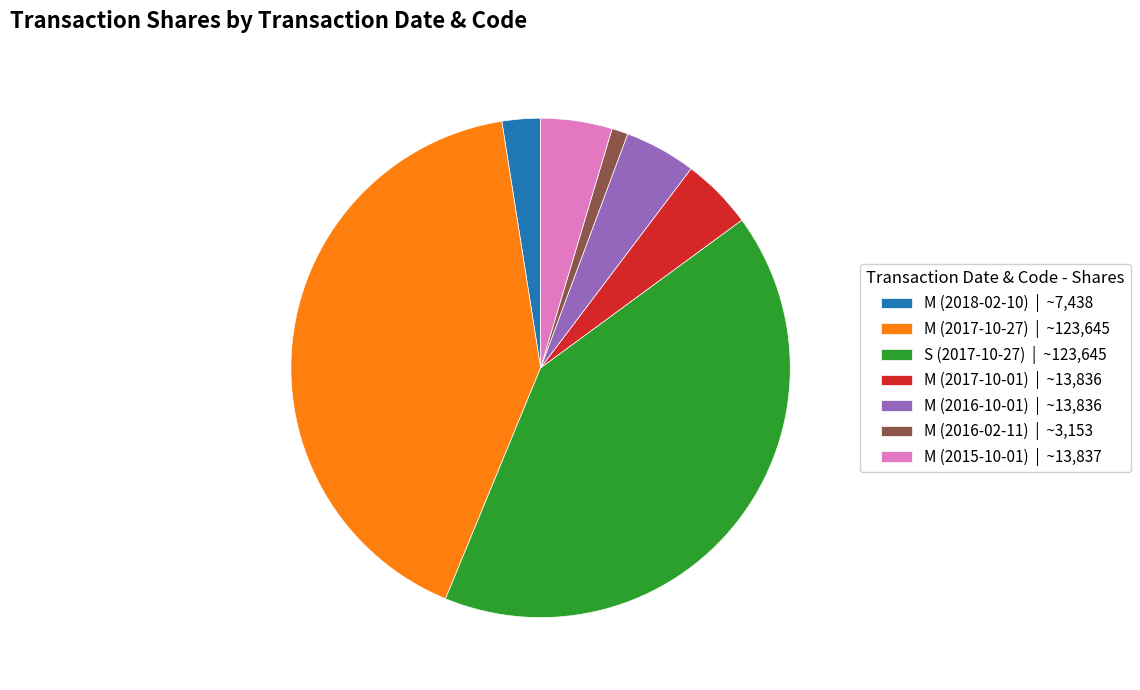

Between M (2017-10-27) | ~123,645 and M (2015-10-01) | ~13,837, which is larger?

M (2017-10-27) | ~123,645